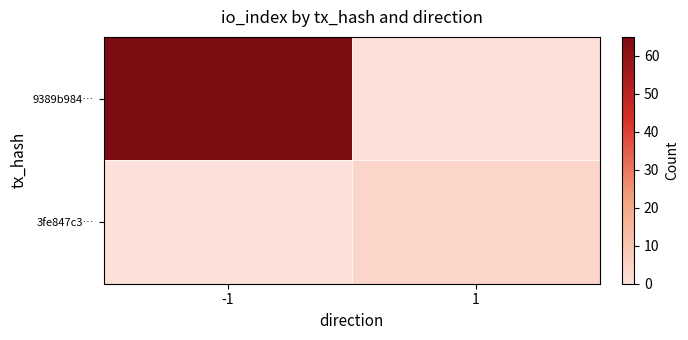

Between -1 and 1, which is larger?

-1